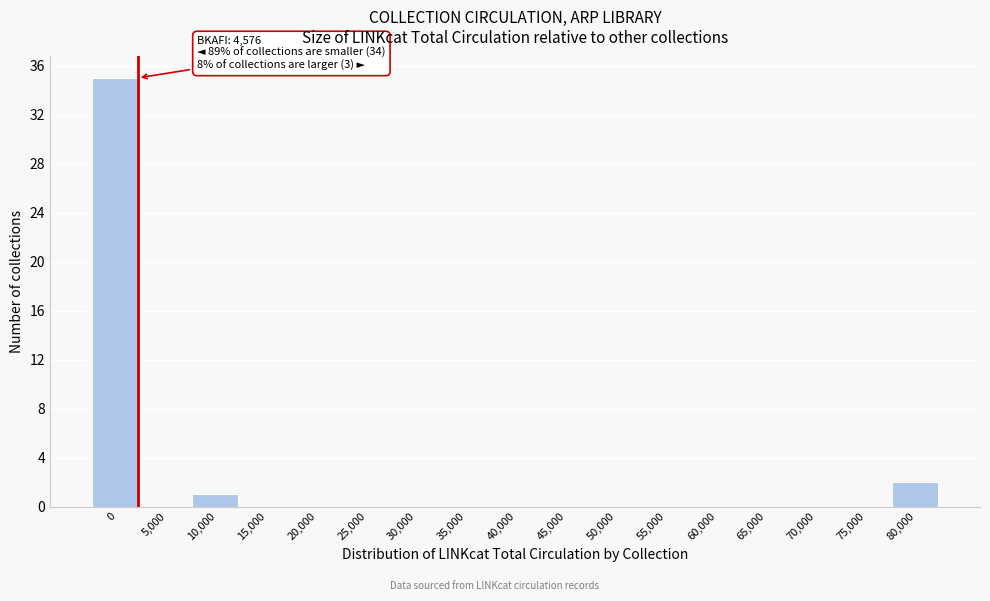

Reading left to right, extract all data points from this chart.

0=35	5,000=0	10,000=1	15,000=0	20,000=0	25,000=0	30,000=0	35,000=0	40,000=0	45,000=0	50,000=0	55,000=0	60,000=0	65,000=0	70,000=0	75,000=0	80,000=2